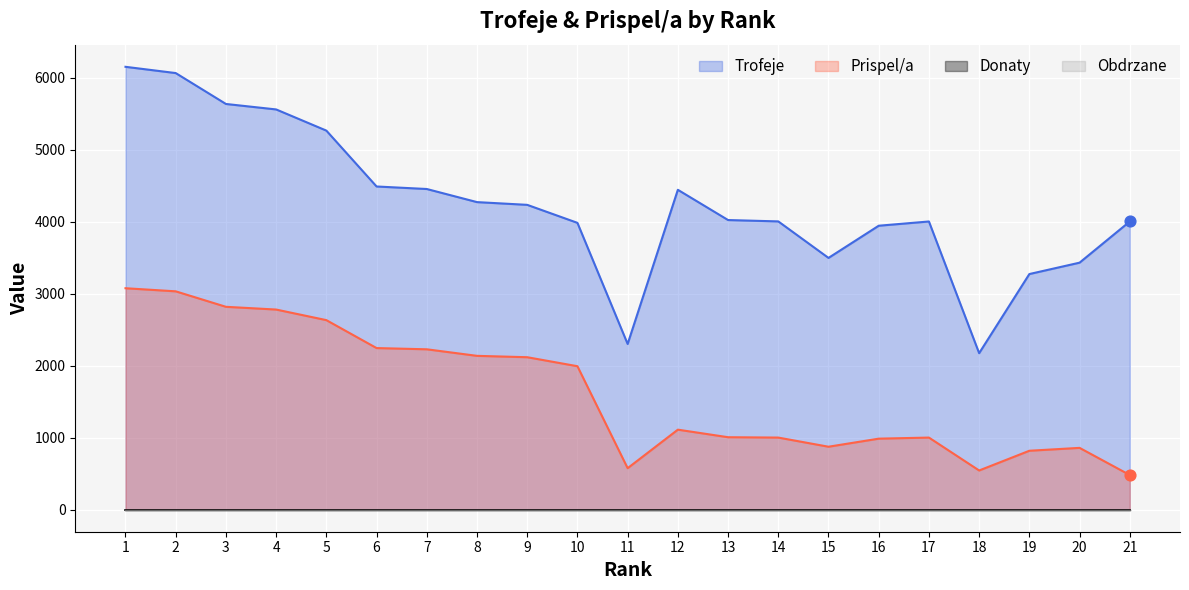

True or false: Prispel/a and Trofeje cross at least once.

False